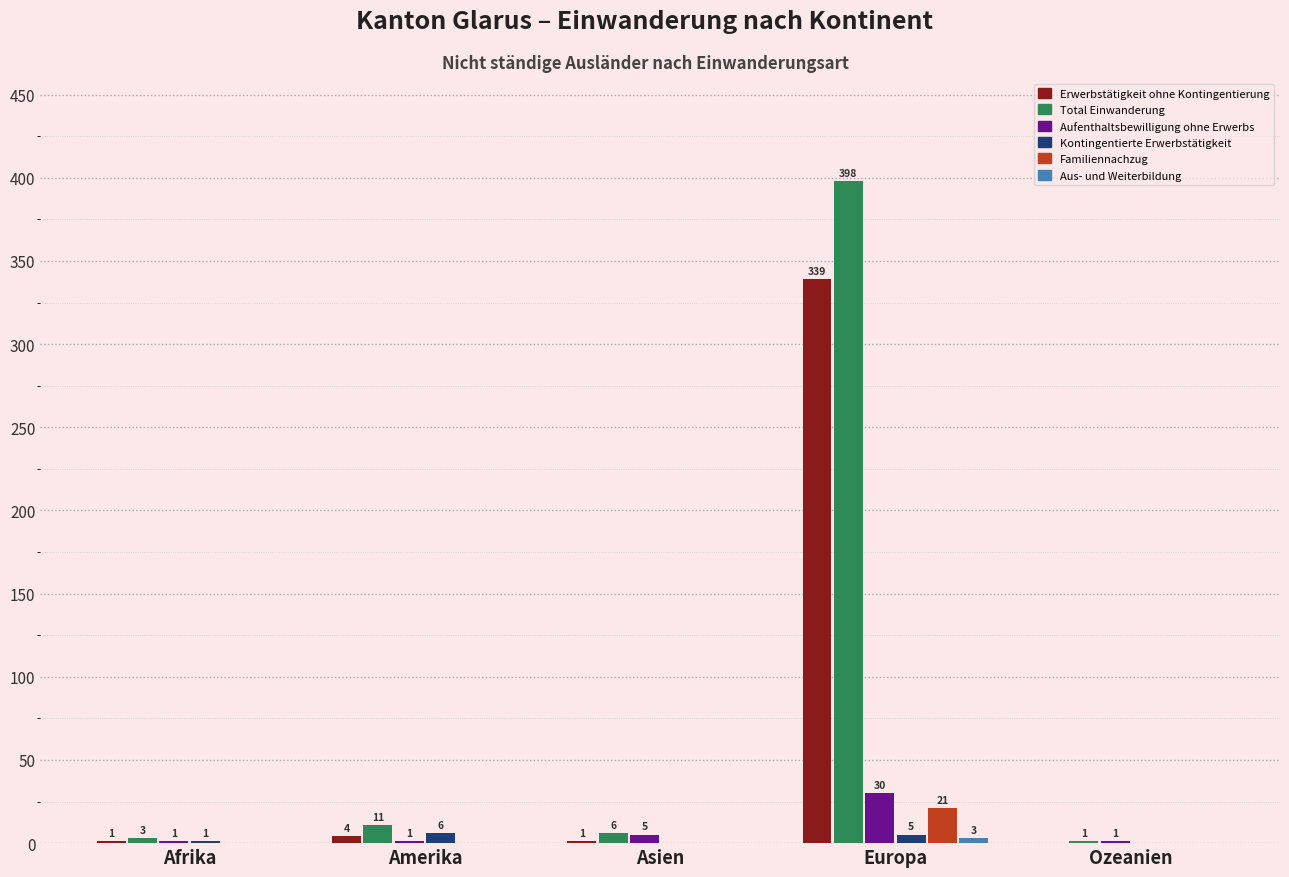

At which category is the sum across all series the highest?

Europa